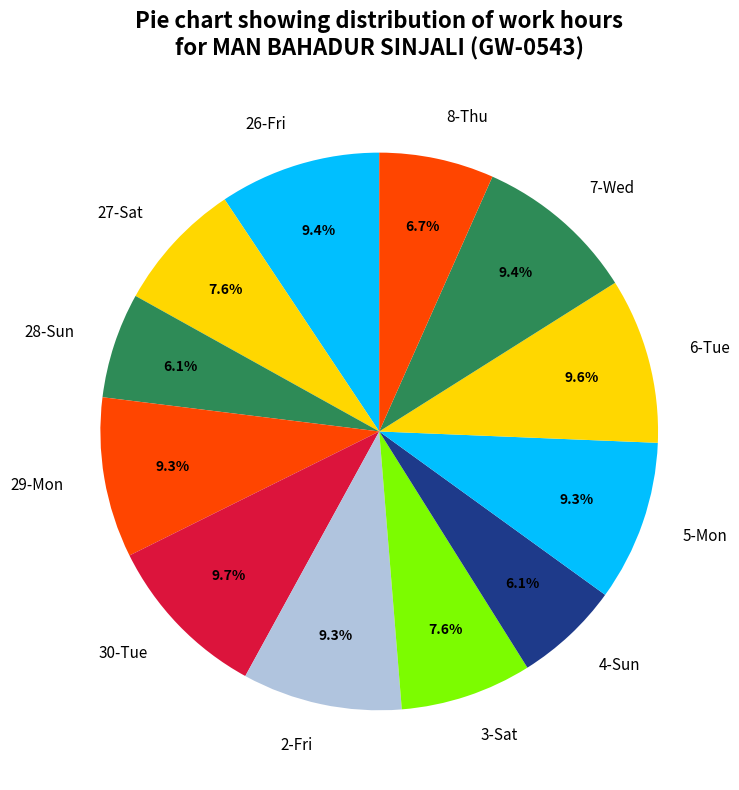

To the nearest percent, what is the difference between the largest and smallest slice percentages?

4%